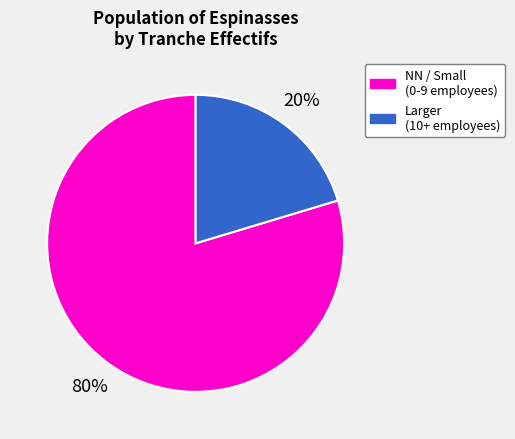

To the nearest percent, what is the combined percentage of NN / Small (0-9 employees) and Larger (10+ employees)?

100%